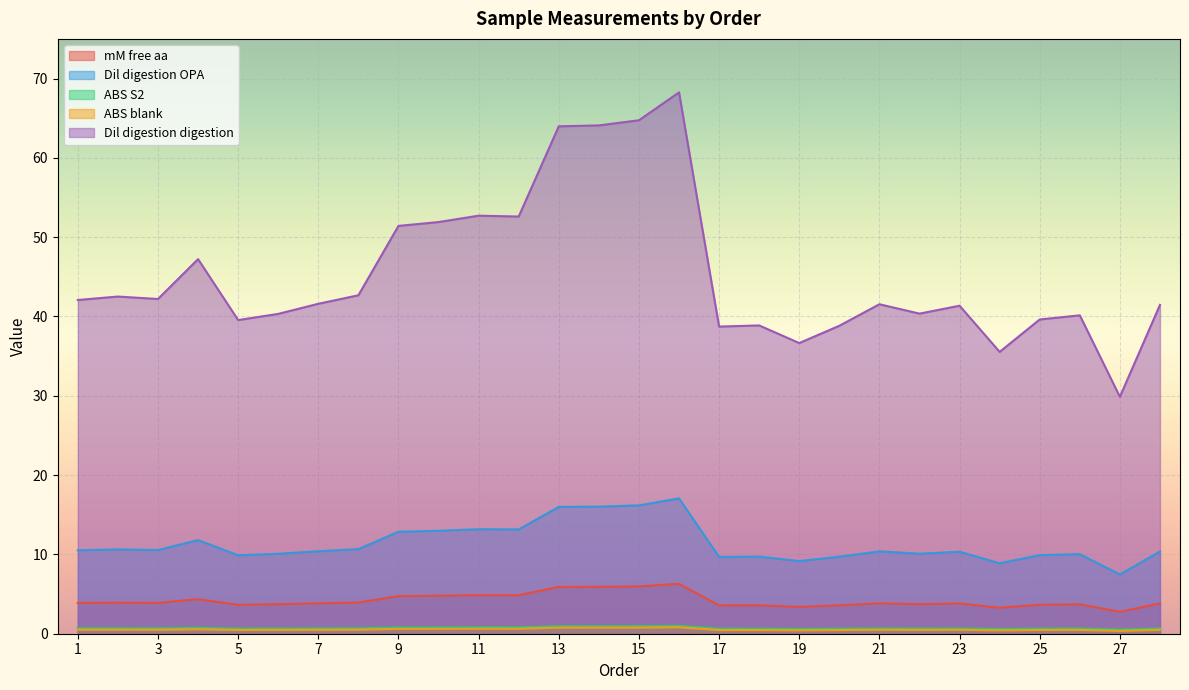

How many data points in Dil digestion digestion are above 41?

17